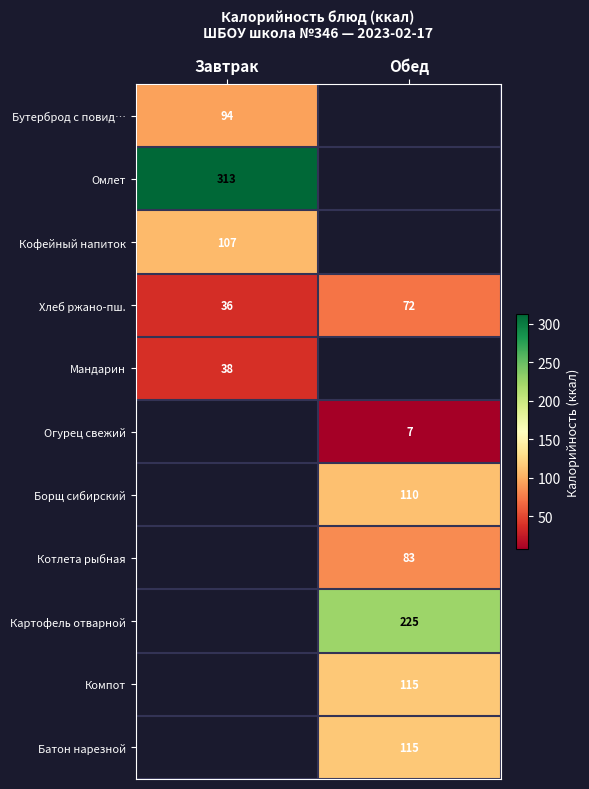

At which category does the chart reach its minimum across all series?

Обед